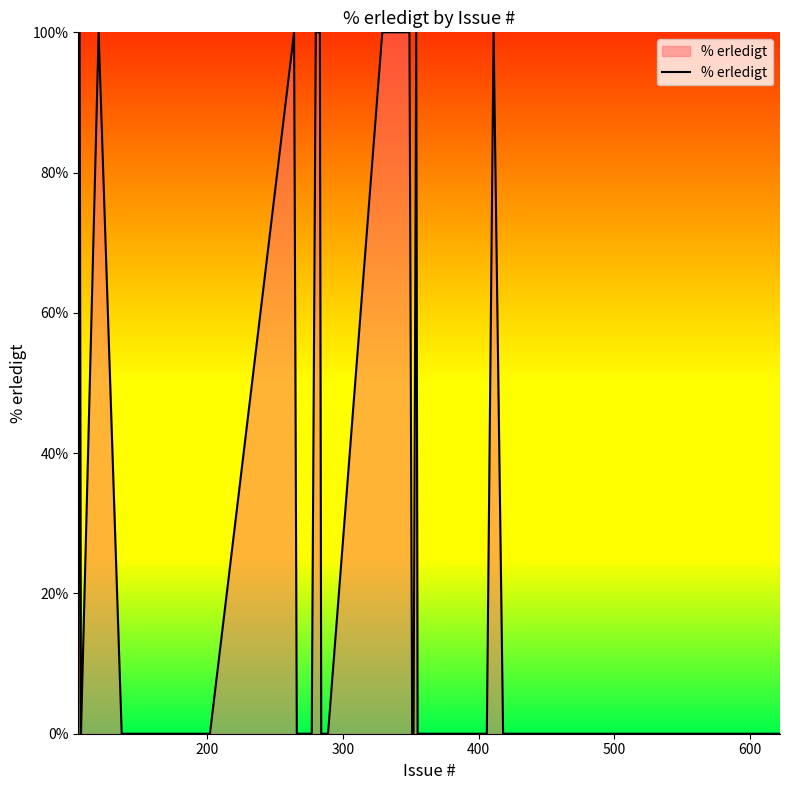

What is the difference between the maximum and minimum values?

100